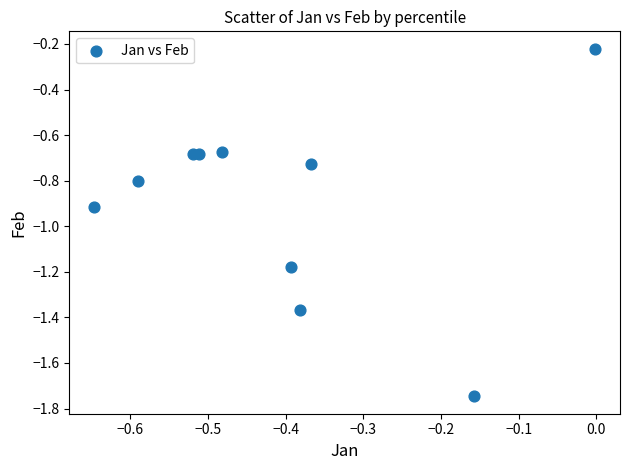

What is the average X value?

-0.4